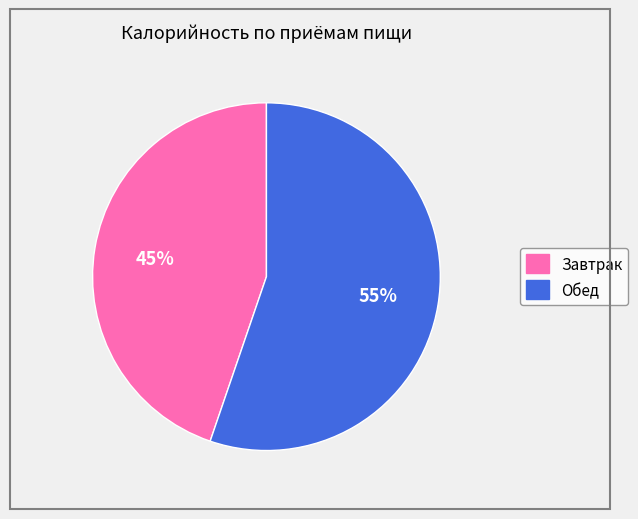

Does any single category account for the majority?

Yes